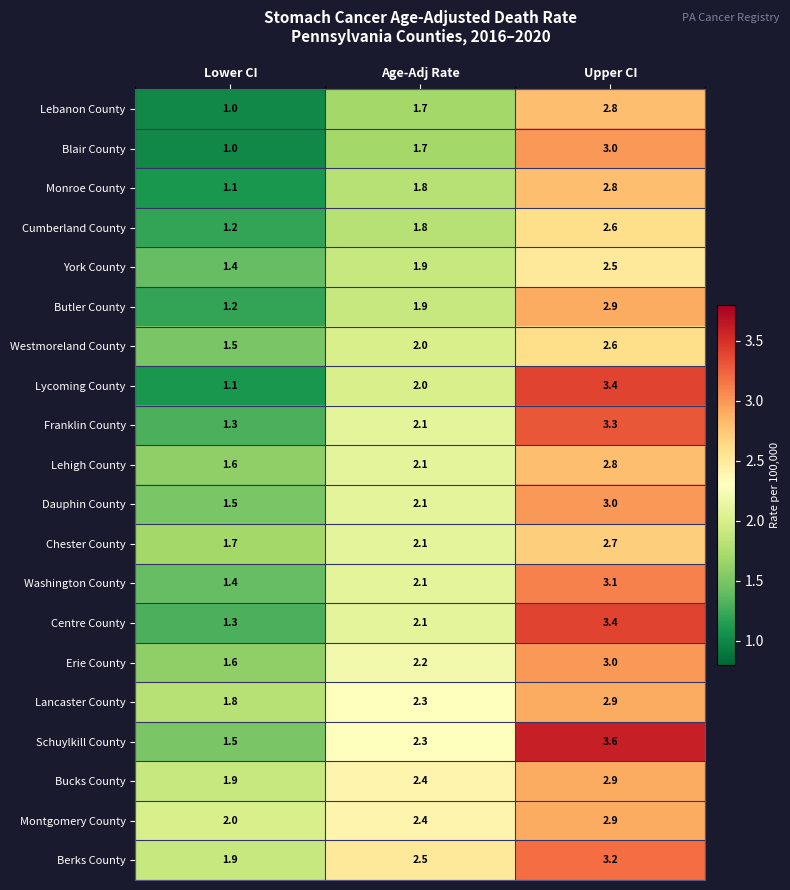

What is the average value of the Chester County series?

2.2